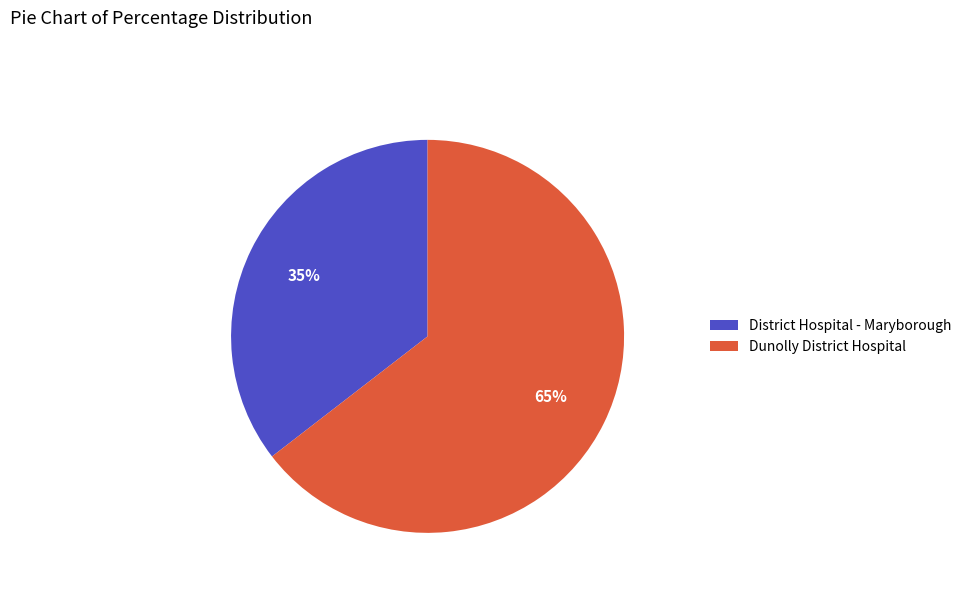

Rank the categories by value from highest to lowest.

Dunolly District Hospital, District Hospital - Maryborough